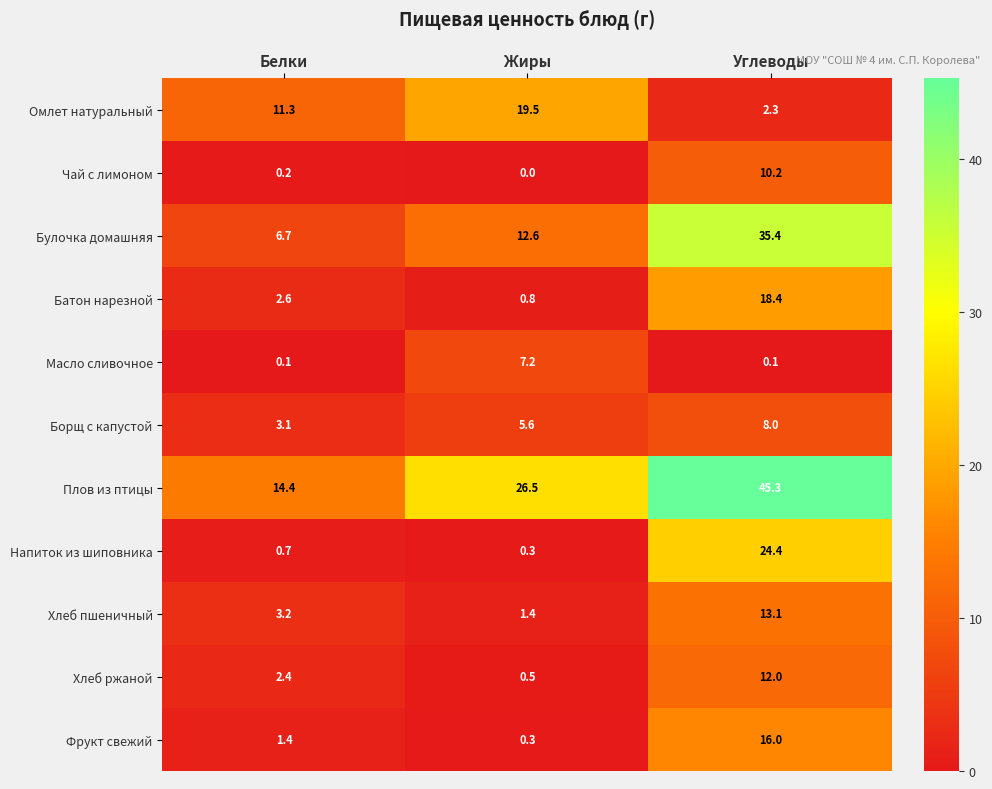

Which label corresponds to the smallest value in the chart?

Жиры